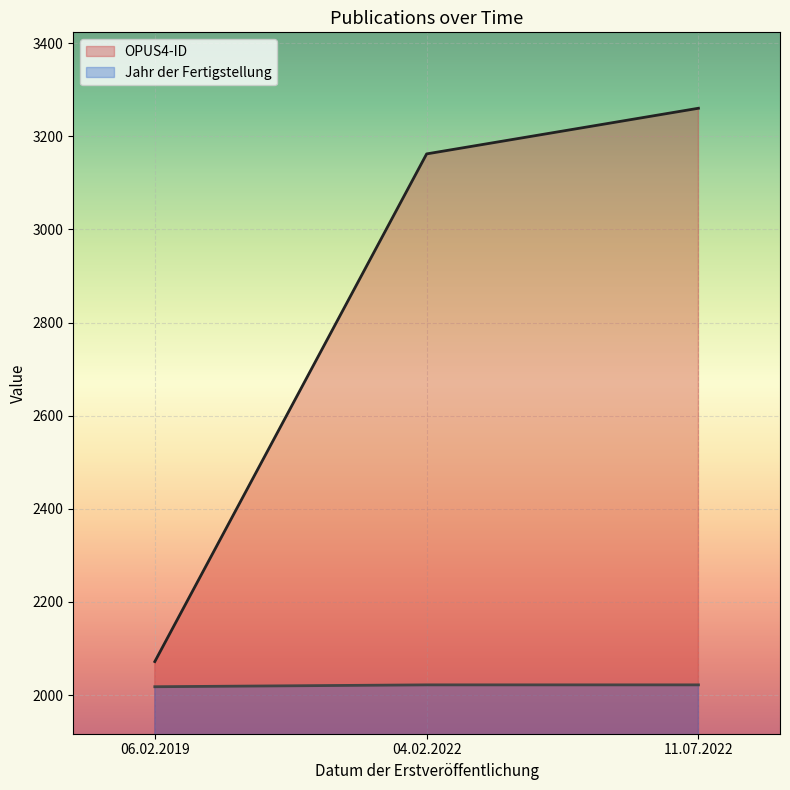

Reading left to right, extract all data points from this chart.

OPUS4-ID: 06.02.2019=2072	04.02.2022=3162	11.07.2022=3260
Jahr der Fertigstellung: 06.02.2019=2018	04.02.2022=2022	11.07.2022=2022